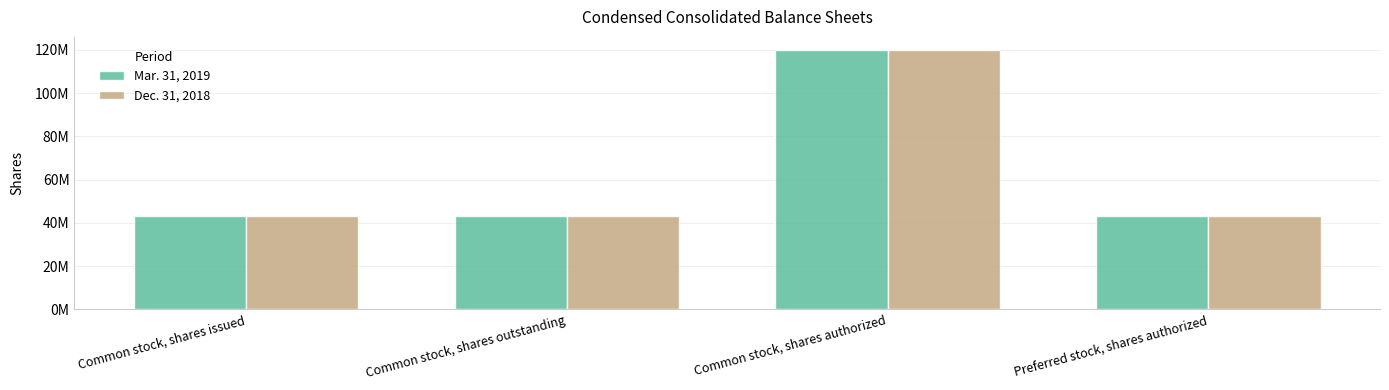

What is the sum of all Mar. 31, 2019 values?

249245000